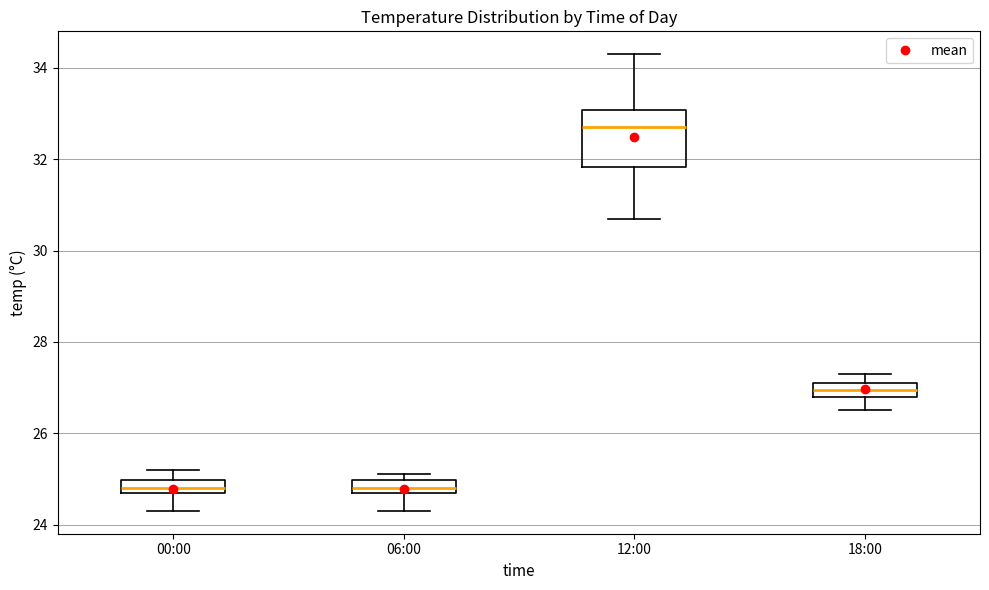

Where is the lower edge of the box for 06:00 on the y-axis? The values are not printed on the chart, so give them approximately, as read against the axis.

24.8